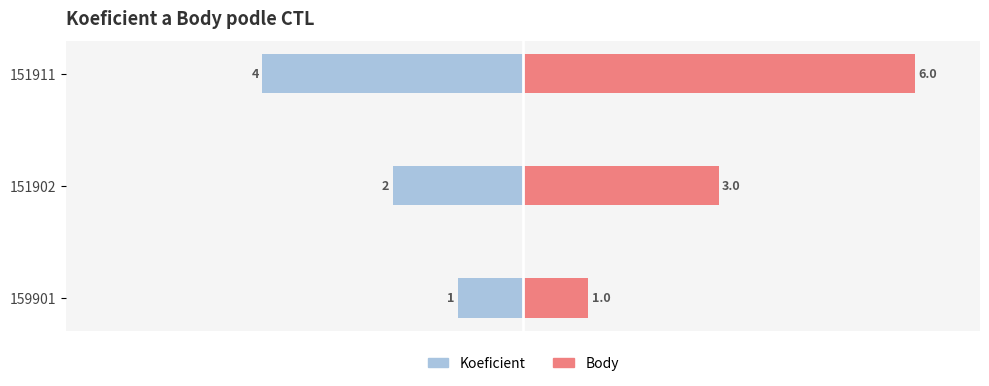

How many values in the Body series exceed 3?

1